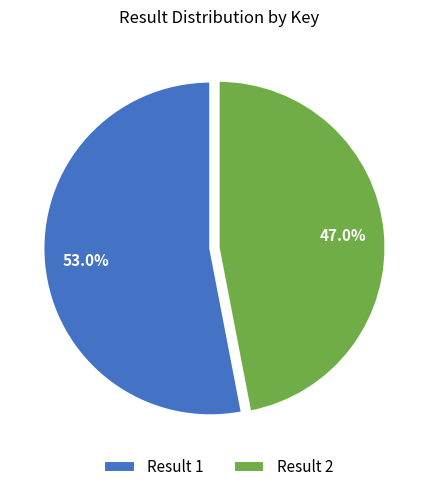

Is there any slice that represents more than half of the pie?

Yes